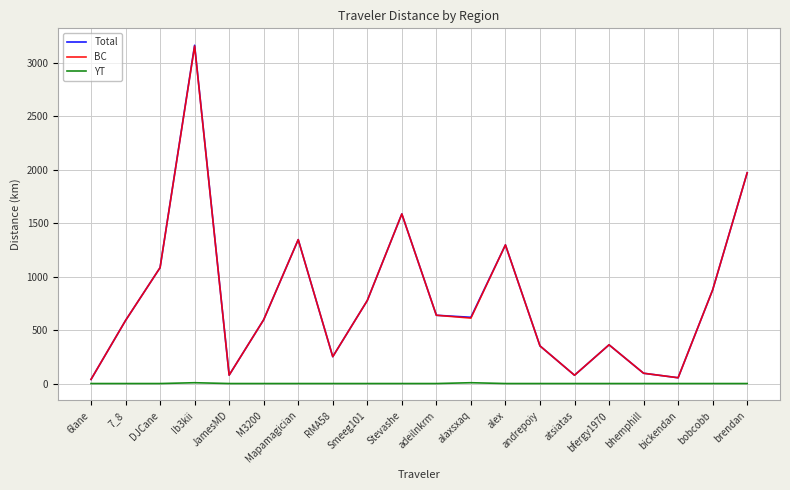

True or false: BC has a value of 3158.5 at Ib3kii.

True